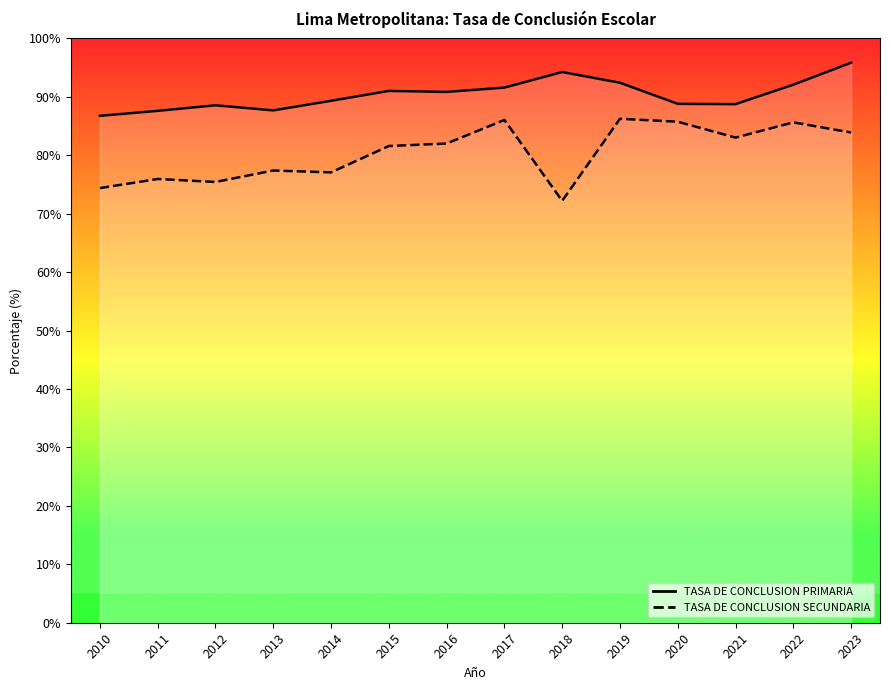

The TASA DE CONCLUSION PRIMARIA series shows 90.8 at 2016. True or false?

True